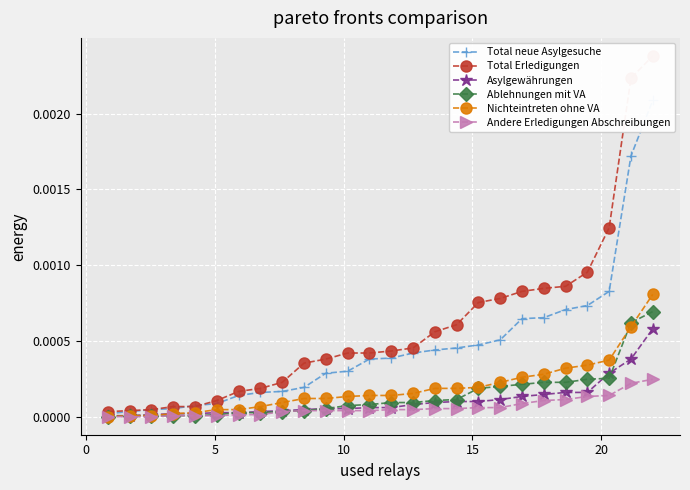

How many lines are shown in the chart?

6